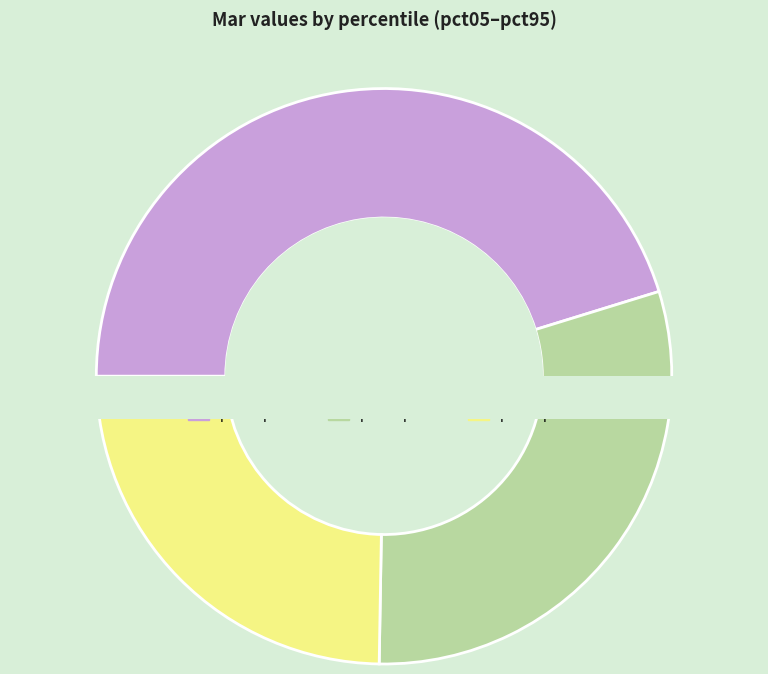

Is there a majority slice in this chart?

No